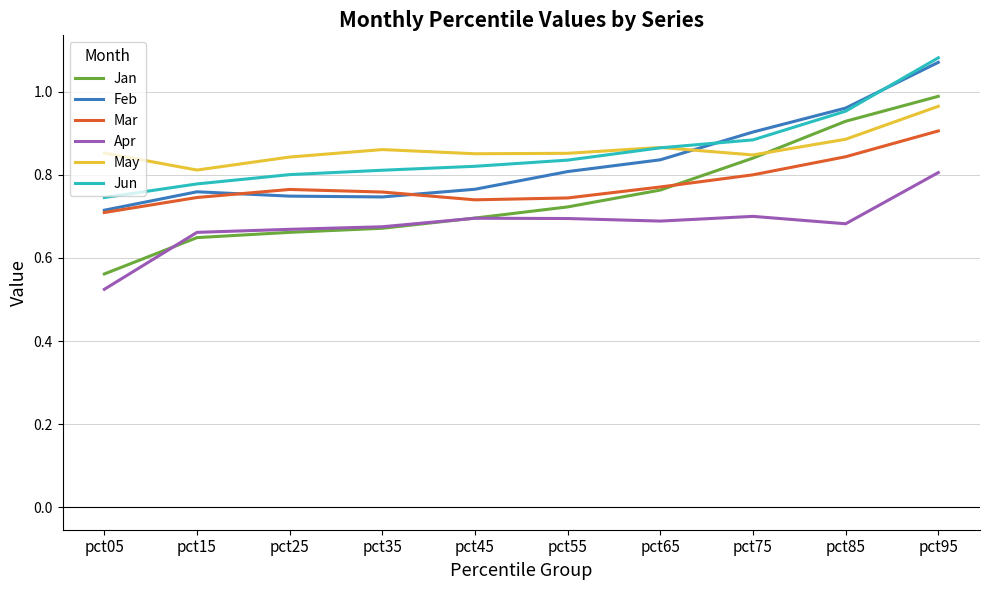

Count the Mar values in the range 0 to 1.

10